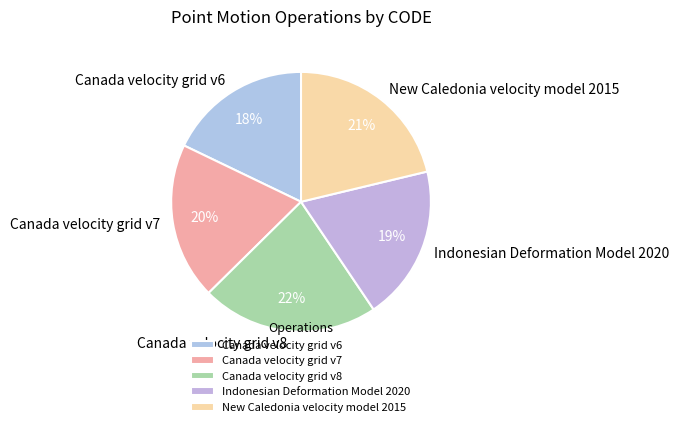

To the nearest percent, what percentage of the pie is Indonesian Deformation Model 2020?

19%